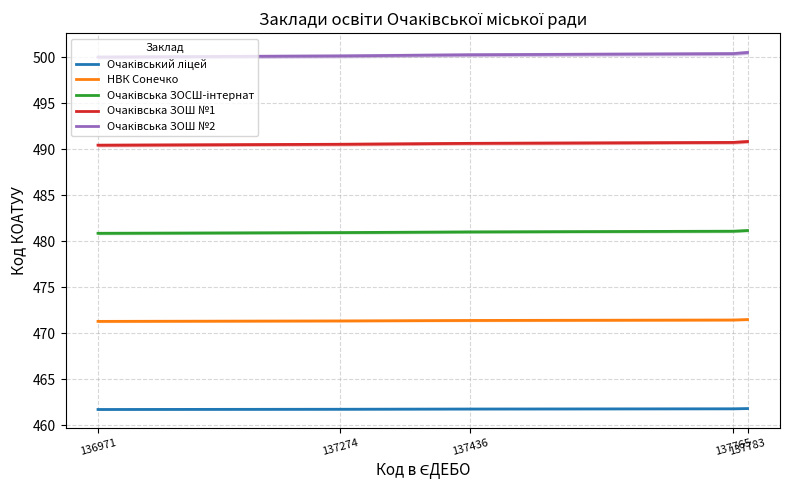

Is it true that Очаківський ліцей equals 620.1 at 137783?

False